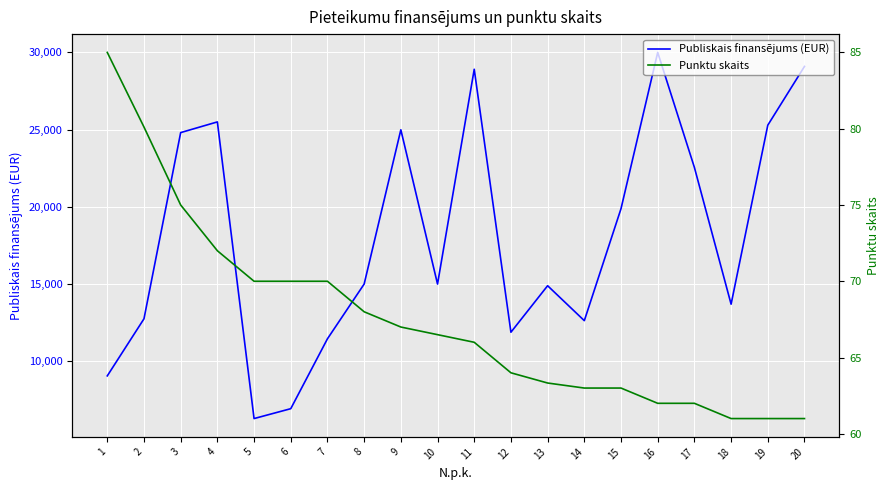

Reading right to left, extract all data points from this chart.

Publiskais finansējums (EUR): 29094.0	25288.1	13696.9	22552.2	30000.0	19881.5	12630.1	14892.4	11881.2	28909.4	15000.0	24990.0	15000.0	11455.8	6929.8	6290.0	25500.0	24808.1	12750.0	9054.2
Punktu skaits: 61.0	61.0	61.0	62.0	62.0	63.0	63.0	63.3	64.0	66.0	66.5	67.0	68.0	70.0	70.0	70.0	72.0	75.0	80.1	85.0